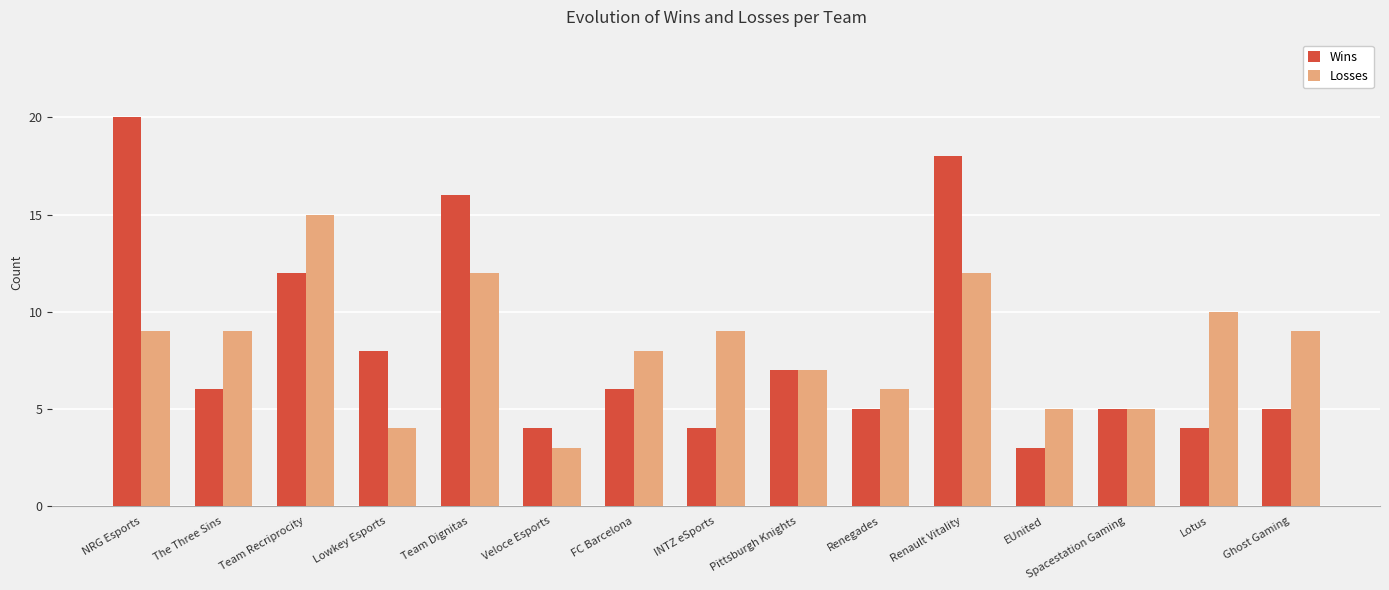

Is it true that Wins equals 3 at EUnited?

True